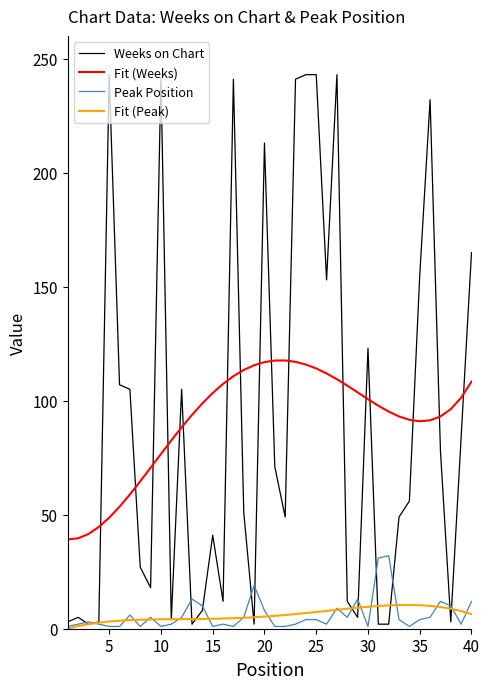

What is the average value of the Weeks on Chart series?

91.1